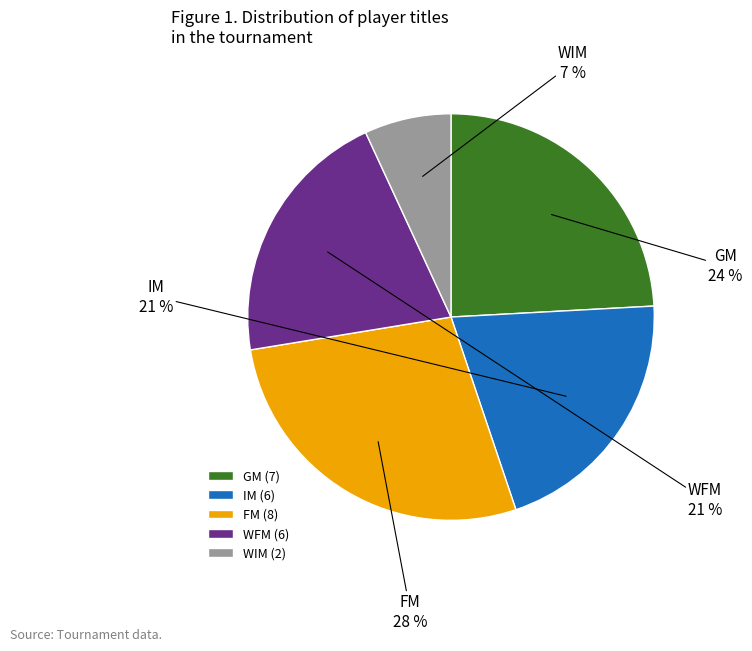

To the nearest percent, what is the average slice percentage?

20%